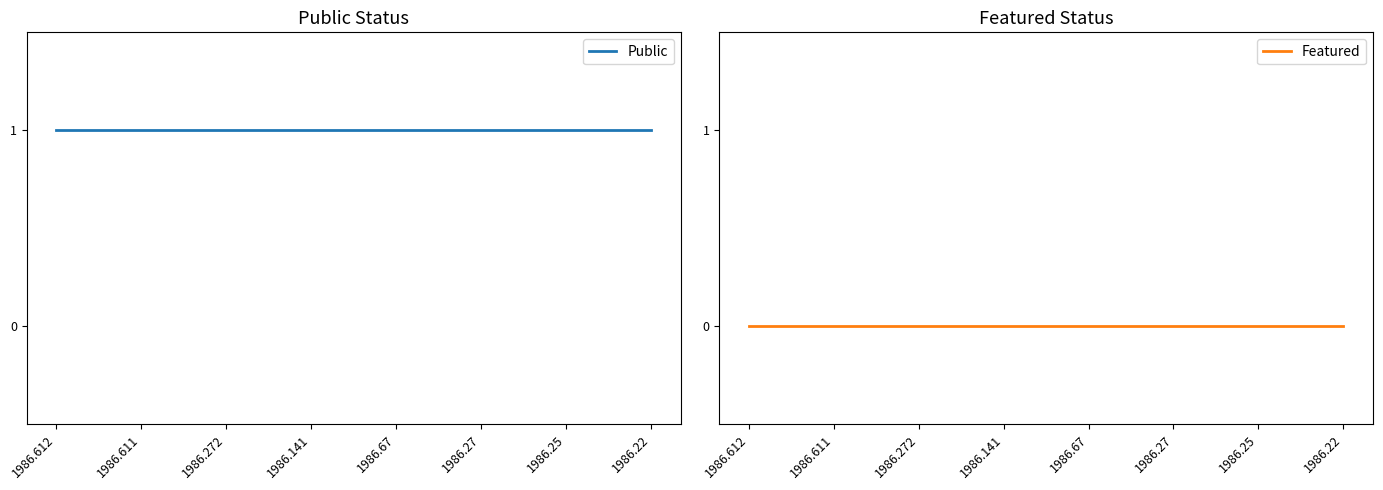

How many lines are shown in the chart?

2